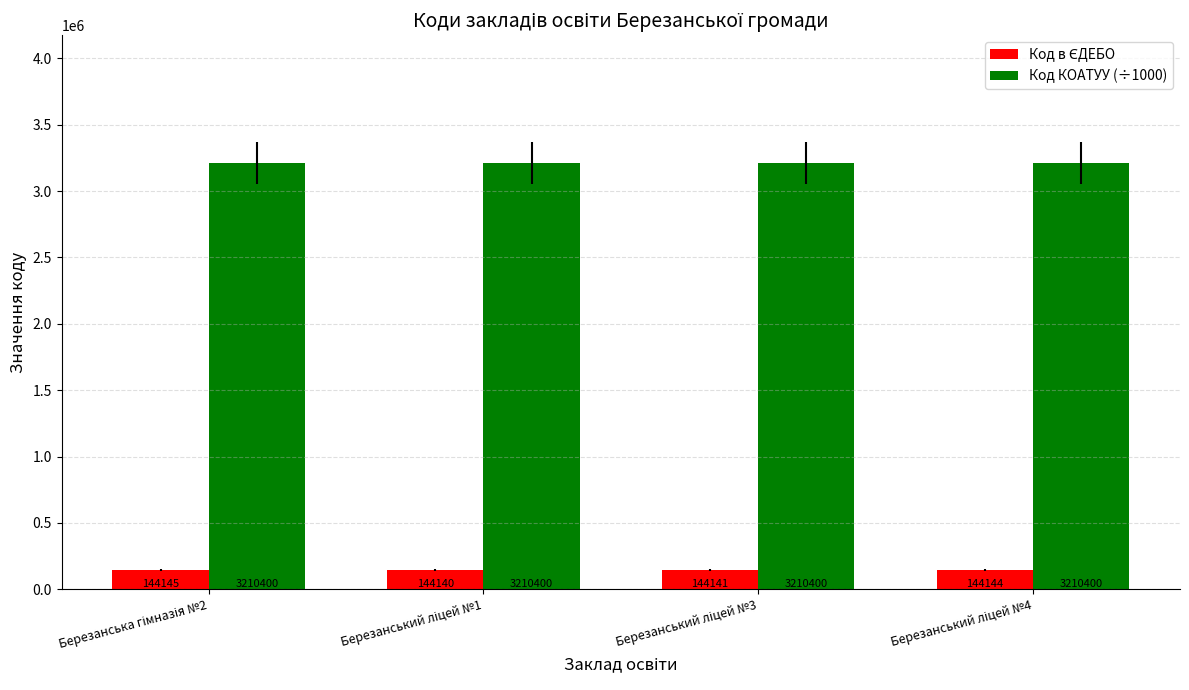

Which series has the largest total across all categories?

Код КОАТУУ (÷1000)